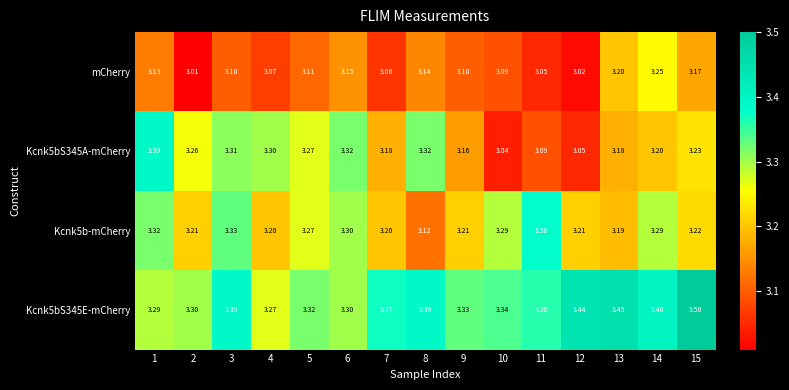

Which series has the widest spread of values?

Kcnk5bS345A-mCherry